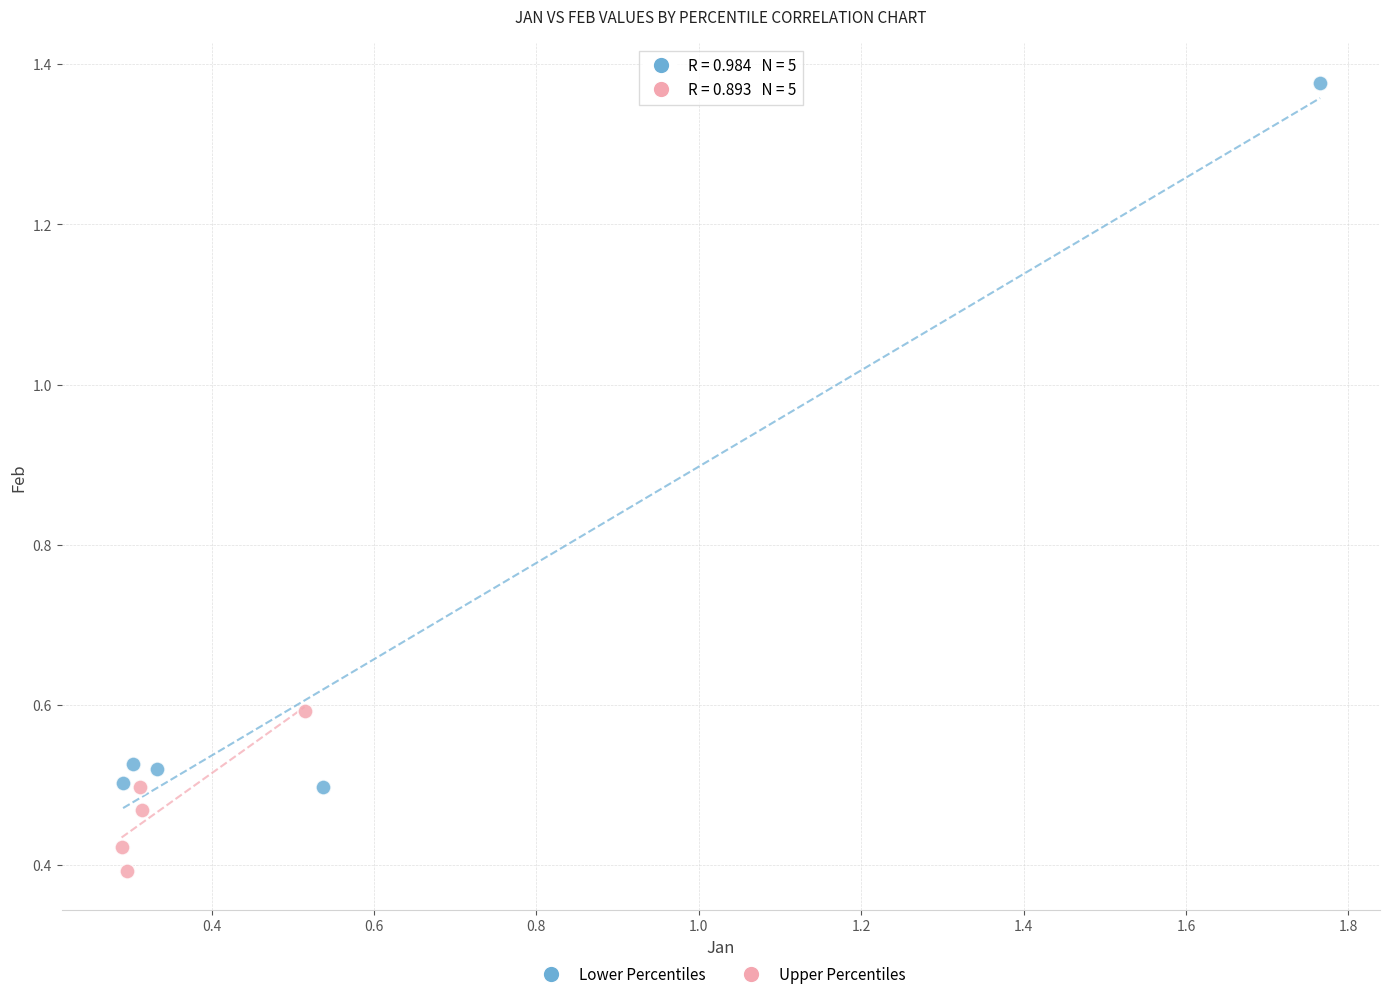

Which series has the largest Y range (max minus min)?

Lower Percentiles